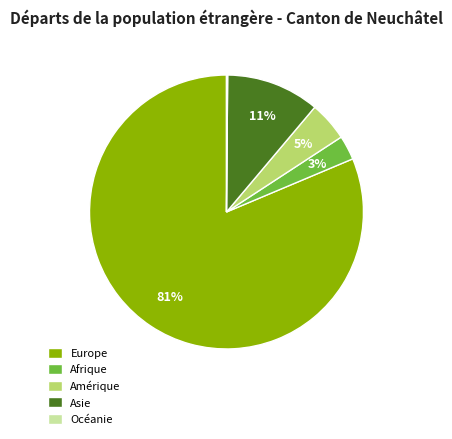

Which has a higher value, Afrique or Amérique?

Amérique